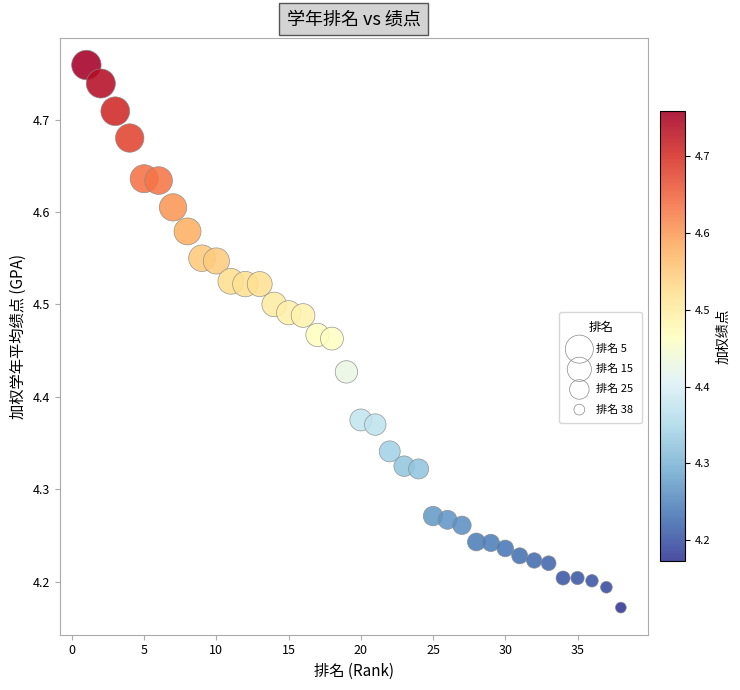

What is the range of X values (max minus min)?

37.0